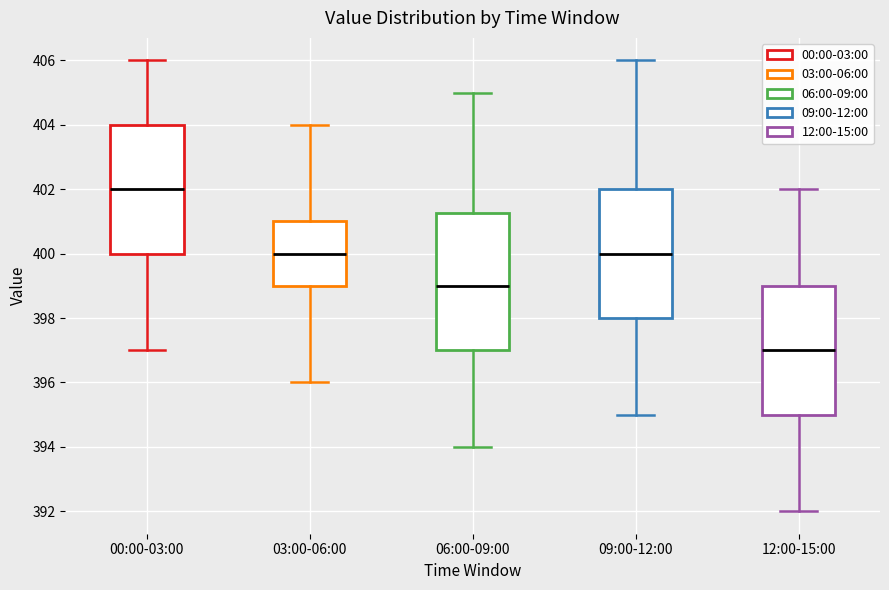

Which box has the highest median line?

00:00-03:00